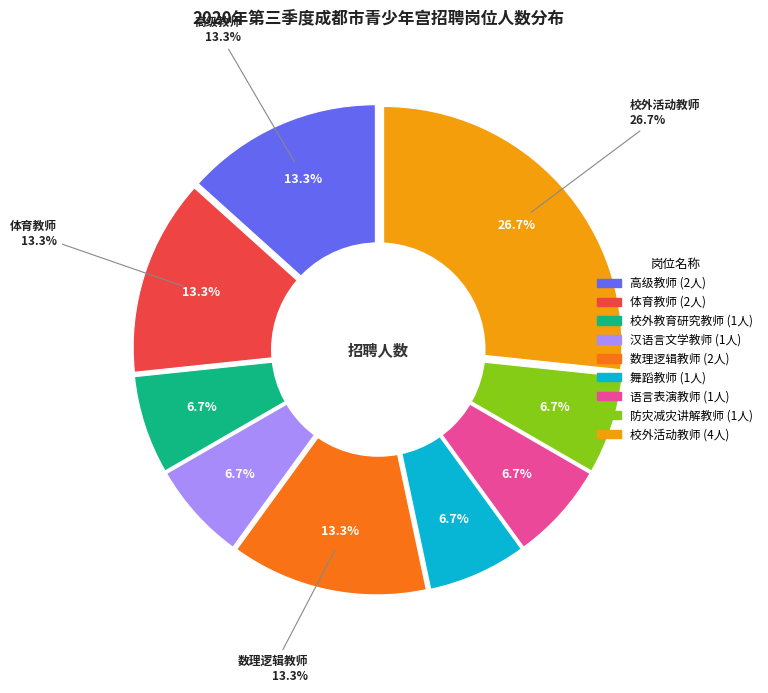

Is it true that 校外教育研究教师 is 7% of the pie?

True